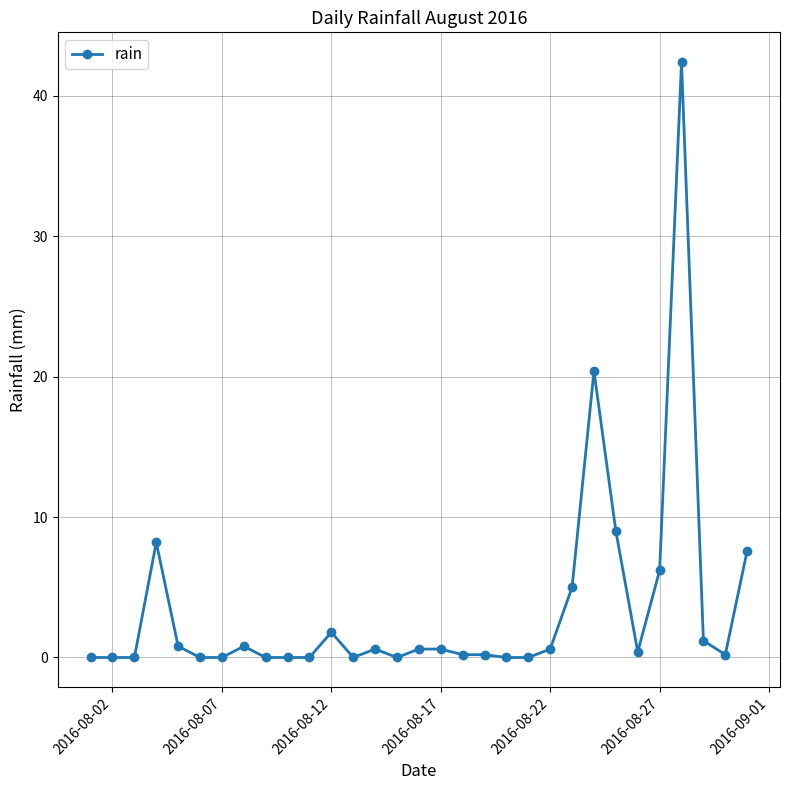

Count the number of categories in the chart.

31